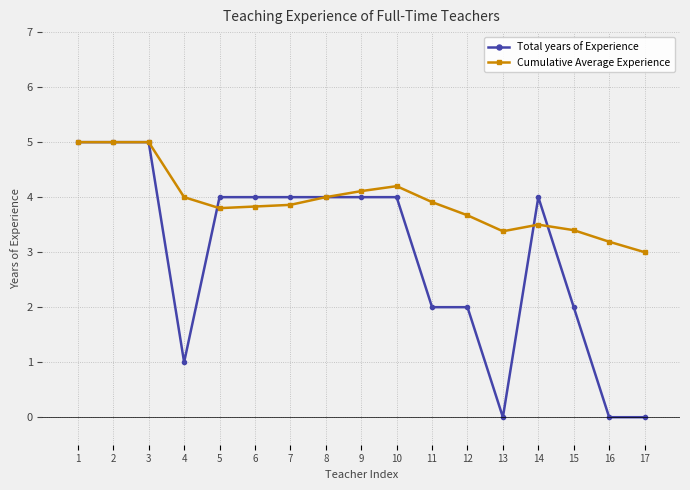

What is the total value across all series at 7?

7.9